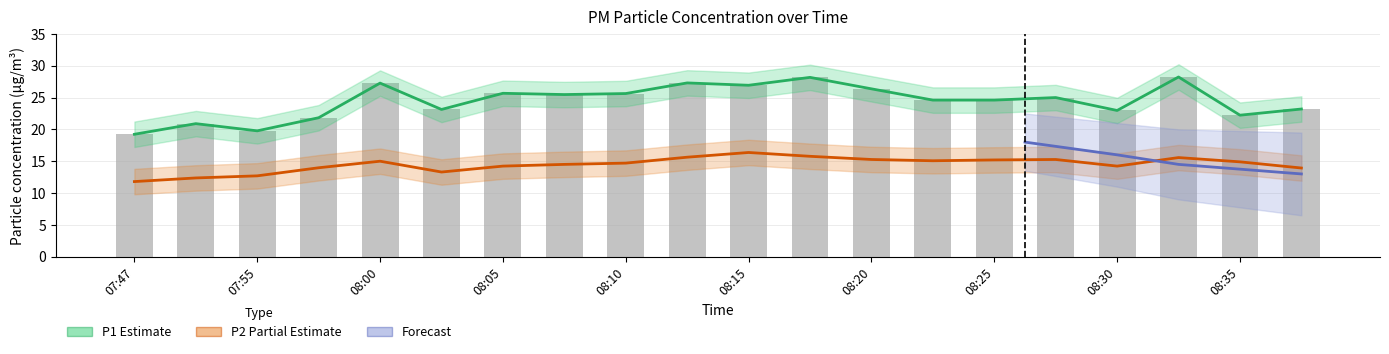

What is the label of the 18th bar from the right?

07:55